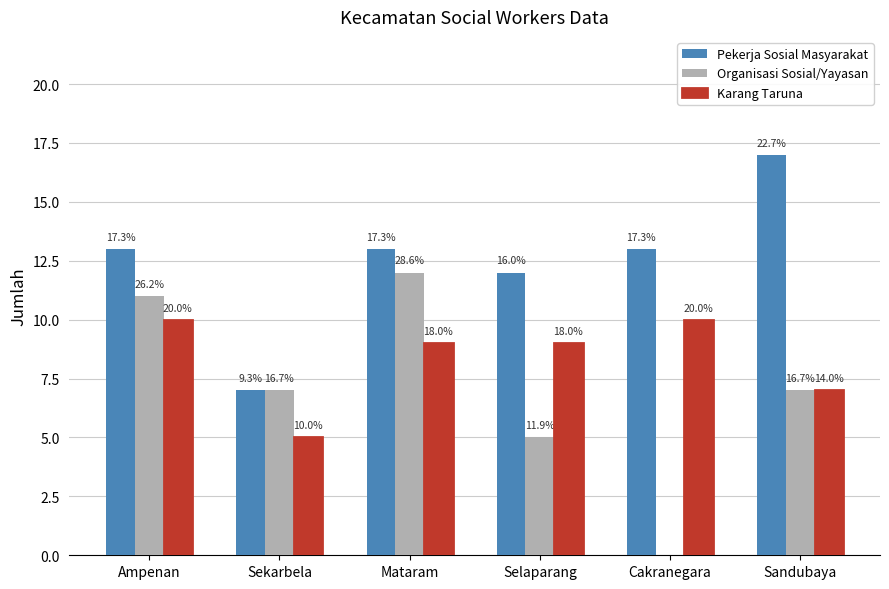

What is the label of the 6th bar from the left?

Sandubaya